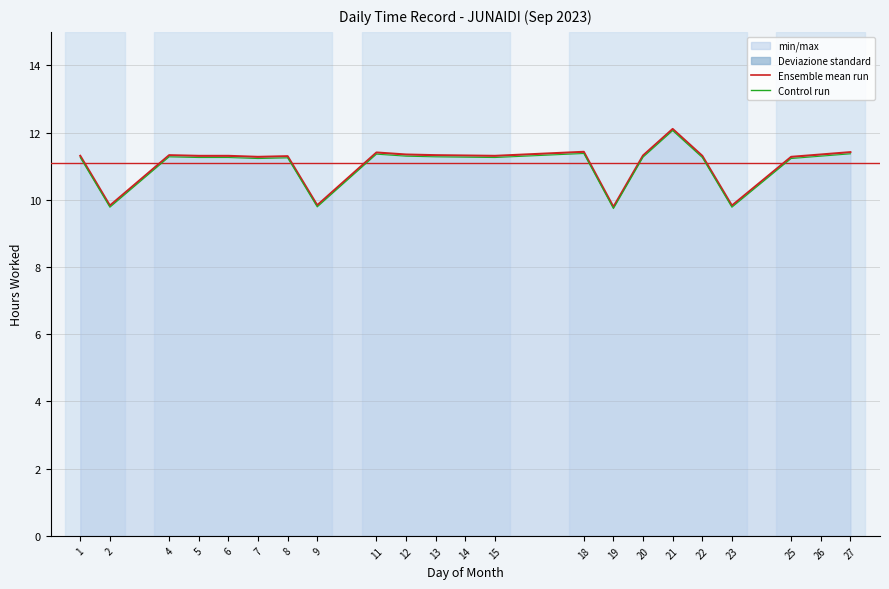

What is the value of the 13th point from the left?

11.3